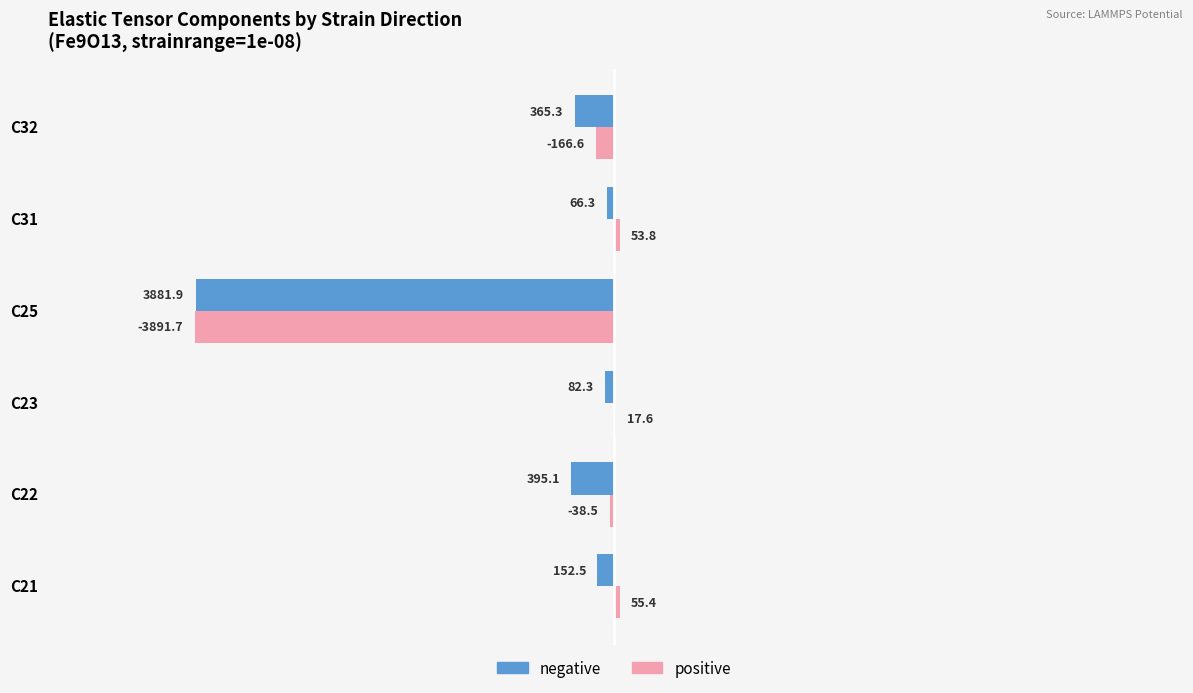

Which series changed the most between C21 and C25?

positive